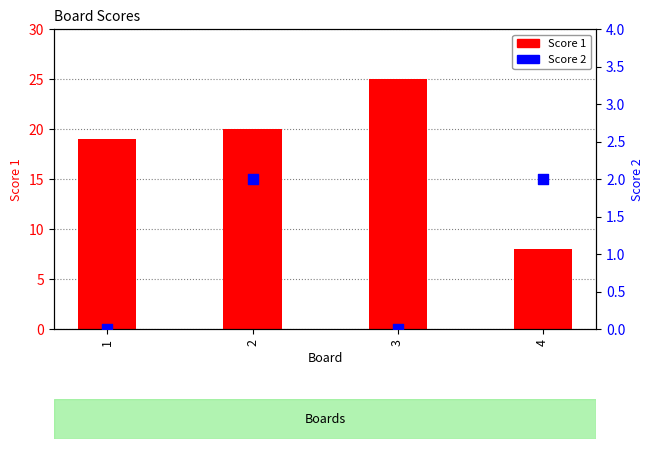

What is the total value across all series at 3?

25